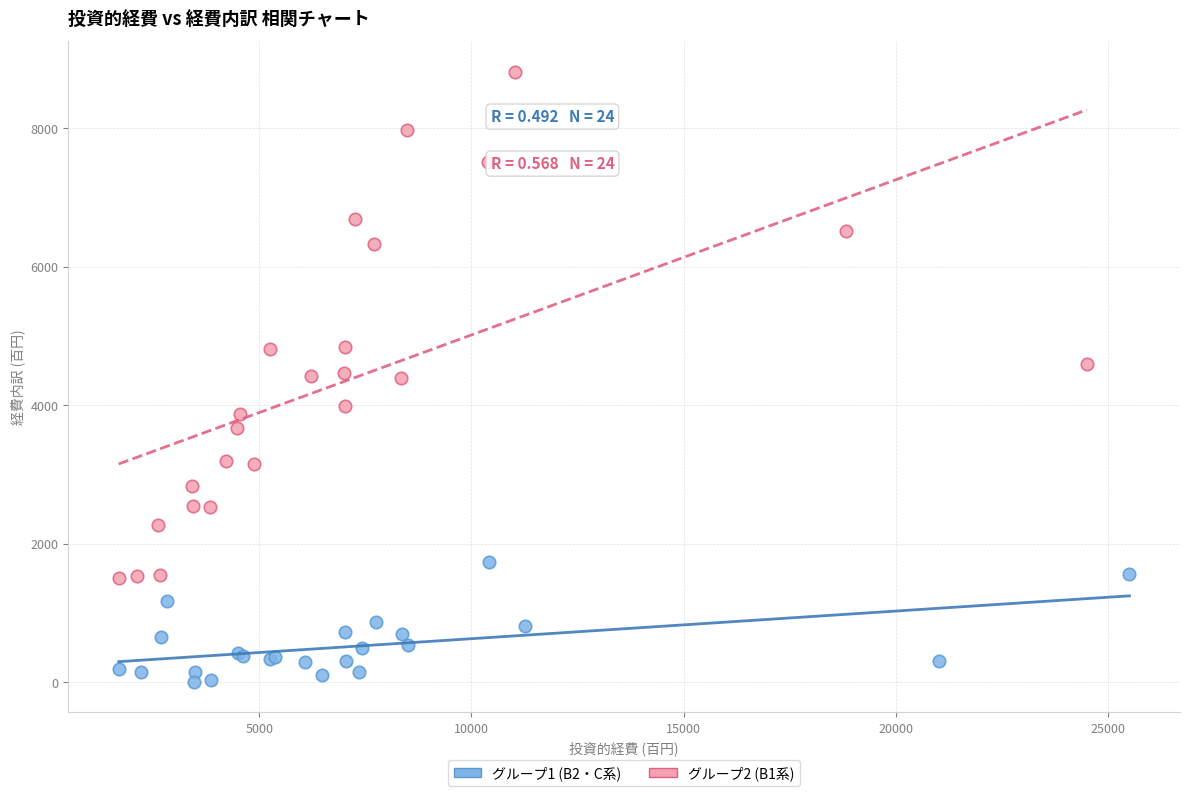

What are all the series names shown in the legend?

グループ1 (B2・C系), グループ2 (B1系)